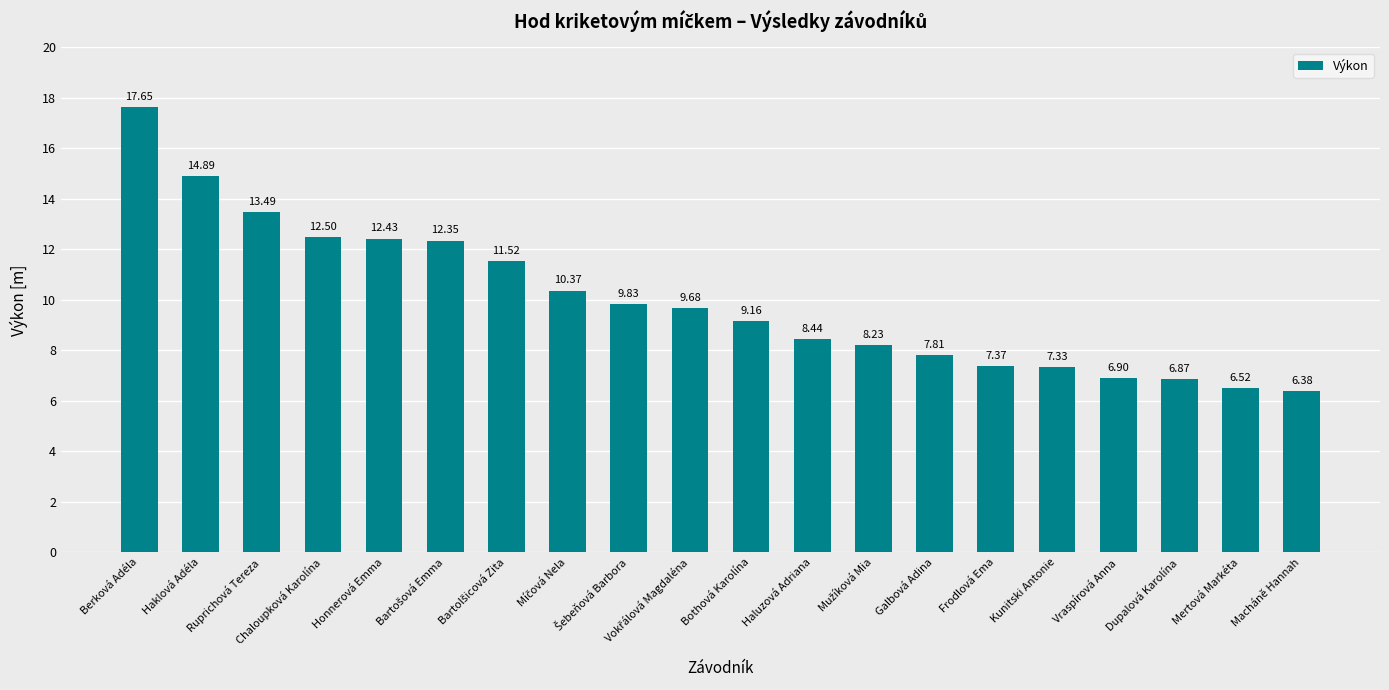

At which category does the chart reach its minimum across all series?

Macháně Hannah